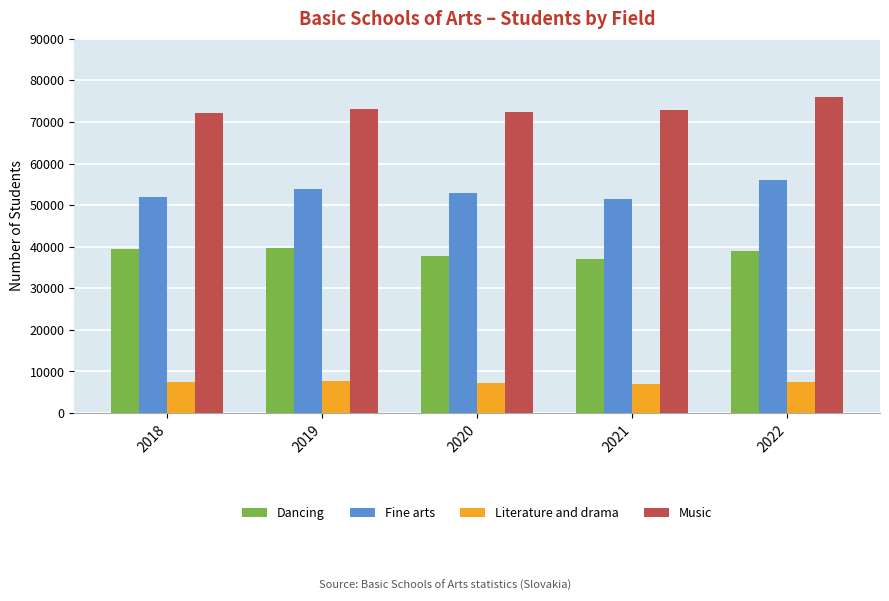

At how many categories does at least one series exceed 63362?

5